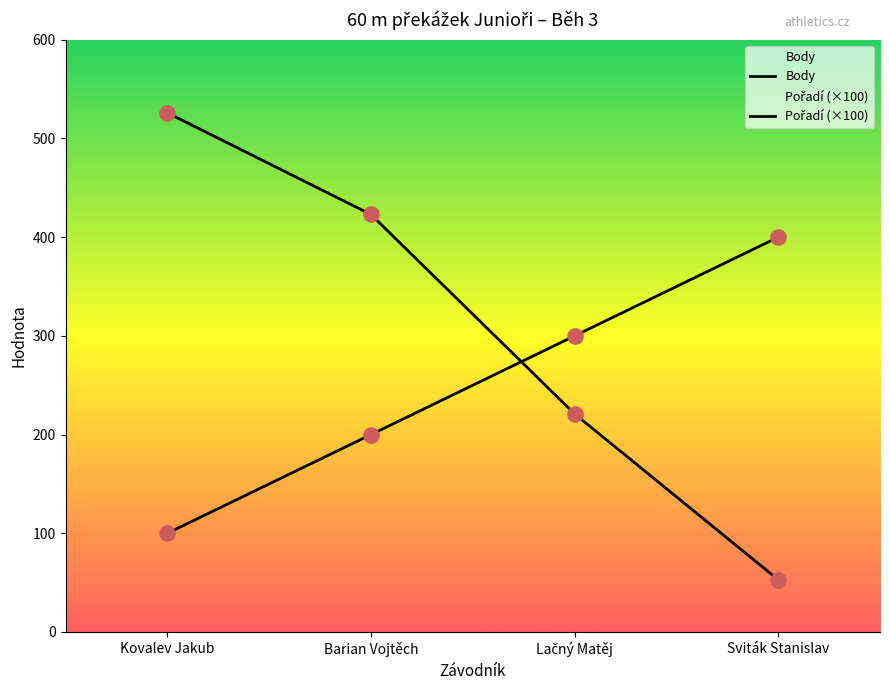

At which category is the sum across all series the highest?

Kovalev Jakub